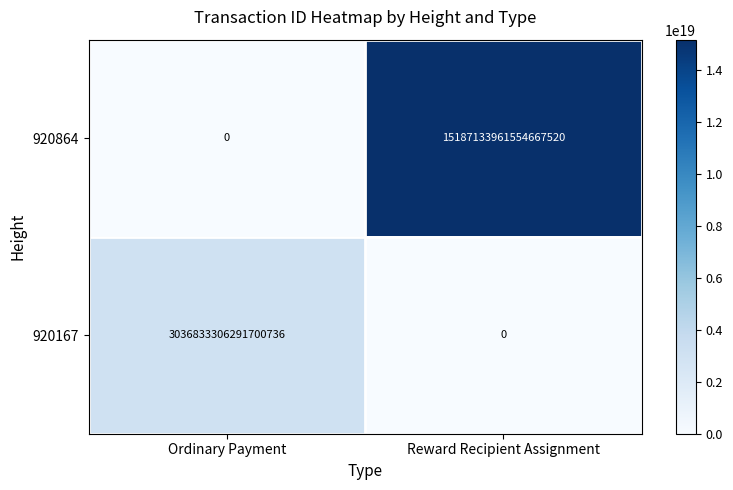

The value of 920864 at Reward Recipient Assignment is 15187133961554667520. True or false?

True